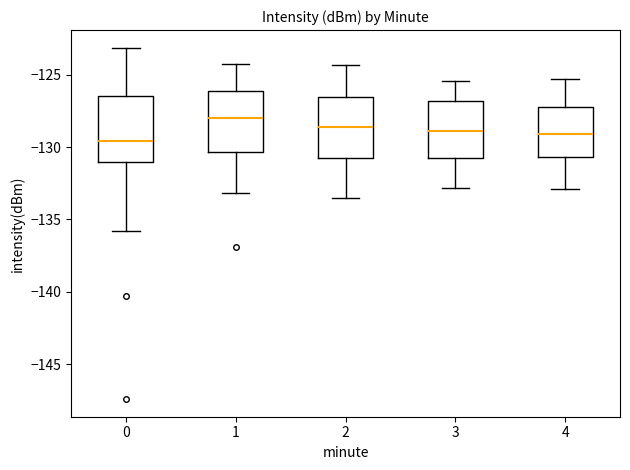

Reading left to right, read every box against the y-axis: the position of its median line, the range the box covers, and the ends of its whiskers. The values are not printed on the chart, so give them approximately, as read against the axis.

0: median -129.5, box -131.0 to -126.5, whiskers -136.0 to -123.0
1: median -128.0, box -130.5 to -126.0, whiskers -133.0 to -124.5
2: median -128.5, box -130.5 to -126.5, whiskers -133.5 to -124.5
3: median -129.0, box -130.5 to -127.0, whiskers -133.0 to -125.5
4: median -129.0, box -130.5 to -127.0, whiskers -133.0 to -125.5